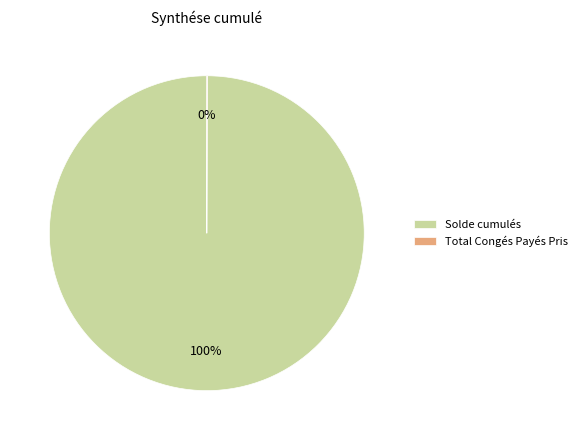

Is there any slice that represents more than half of the pie?

Yes